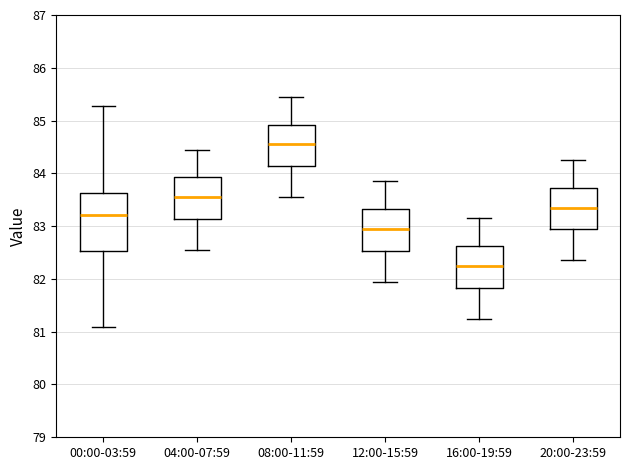

Reading left to right, read every box against the y-axis: the position of its median line, the range the box covers, and the ends of its whiskers. The values are not printed on the chart, so give them approximately, as read against the axis.

00:00-03:59: median 83.2, box 82.5 to 83.6, whiskers 81.1 to 85.3
04:00-07:59: median 83.6, box 83.1 to 83.9, whiskers 82.6 to 84.5
08:00-11:59: median 84.6, box 84.1 to 84.9, whiskers 83.6 to 85.5
12:00-15:59: median 83.0, box 82.5 to 83.3, whiskers 82.0 to 83.9
16:00-19:59: median 82.3, box 81.8 to 82.6, whiskers 81.3 to 83.2
20:00-23:59: median 83.4, box 82.9 to 83.7, whiskers 82.4 to 84.3